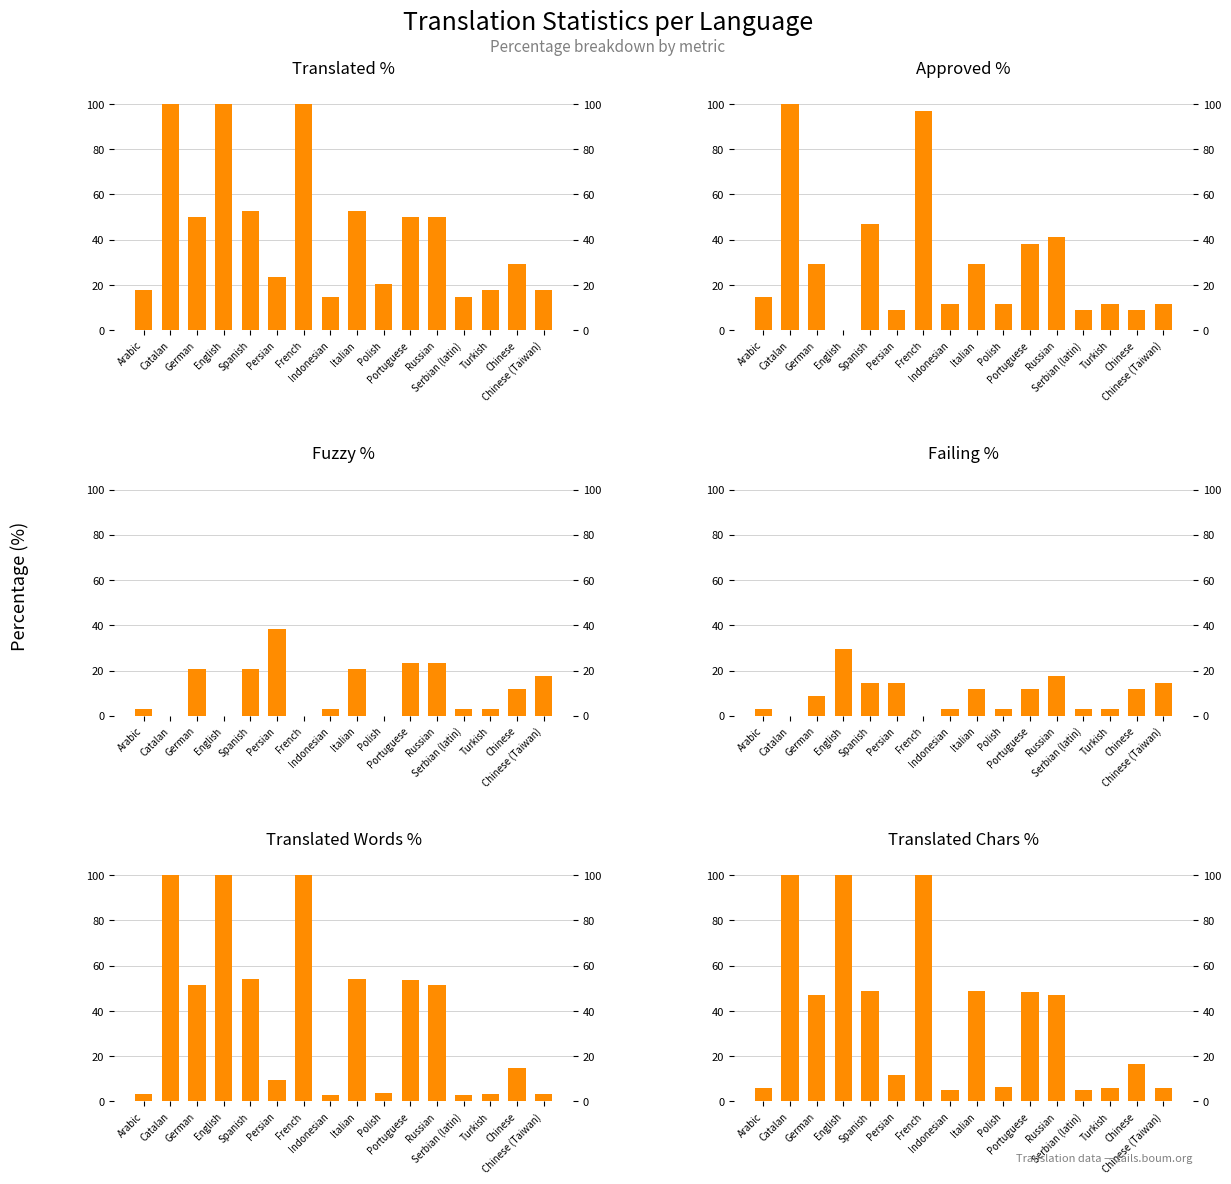

What is the spread (max minus min) of values at Catalan?

100.0